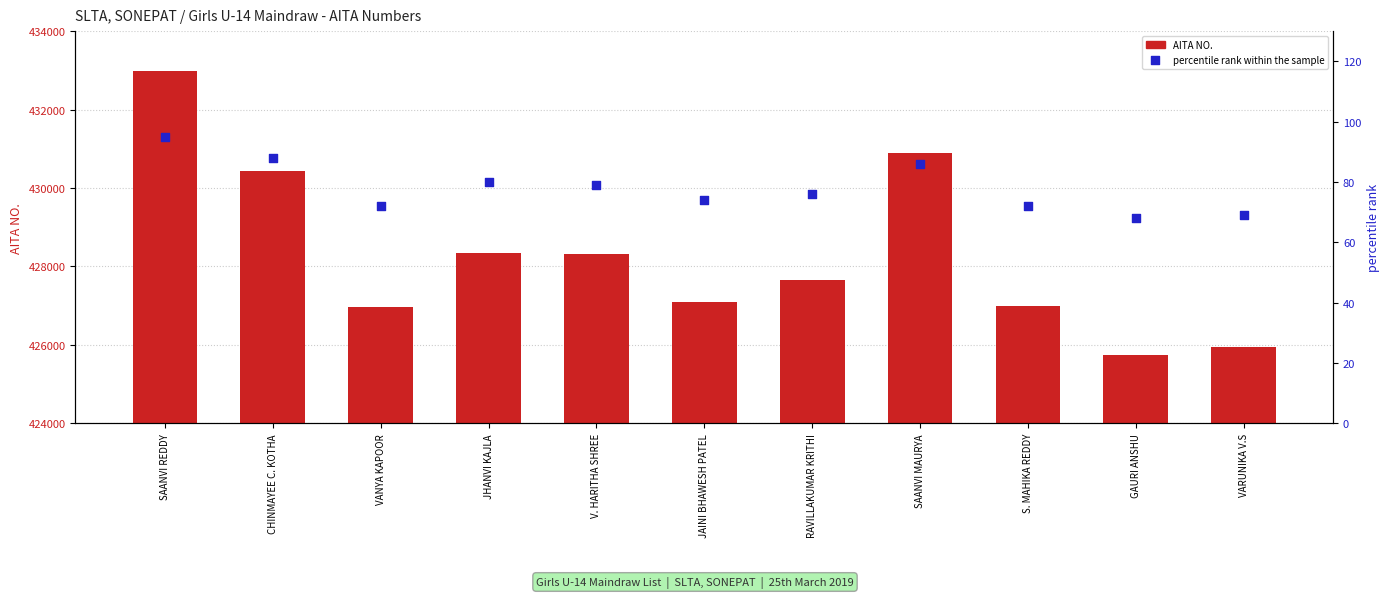

Which series contains the lowest Y value?

percentile rank within the sample